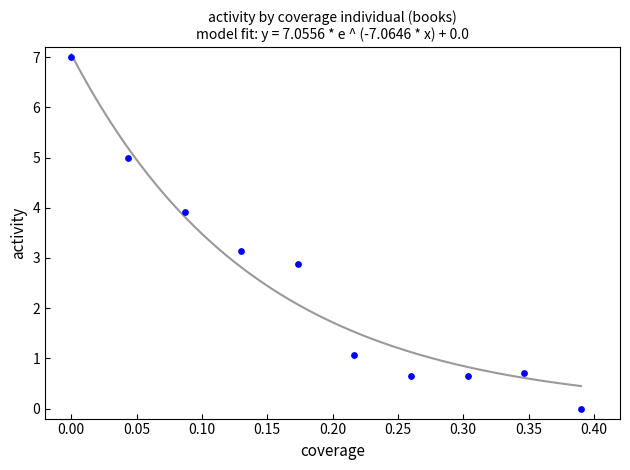

What is the range of Y values (max minus min)?

7.0